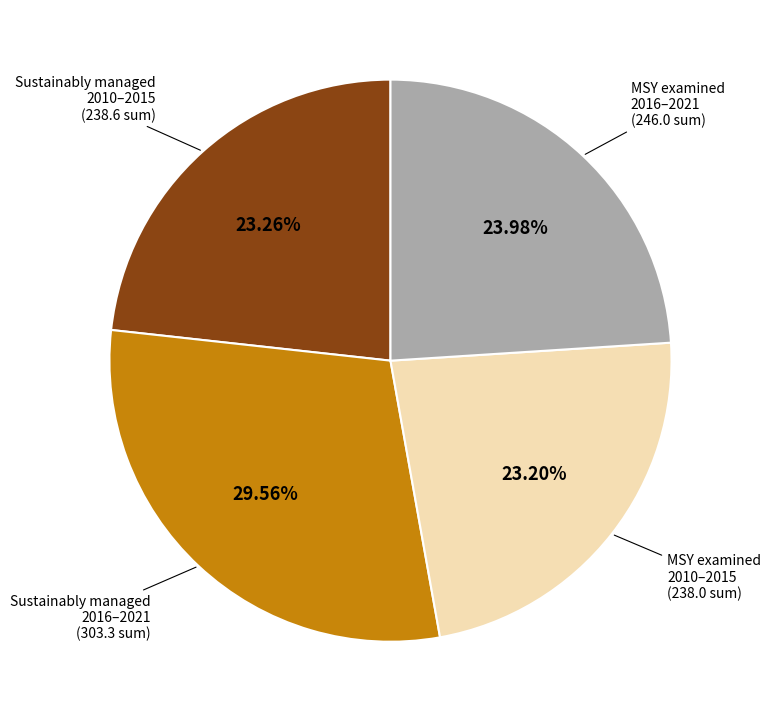

Is there any slice that represents more than half of the pie?

No